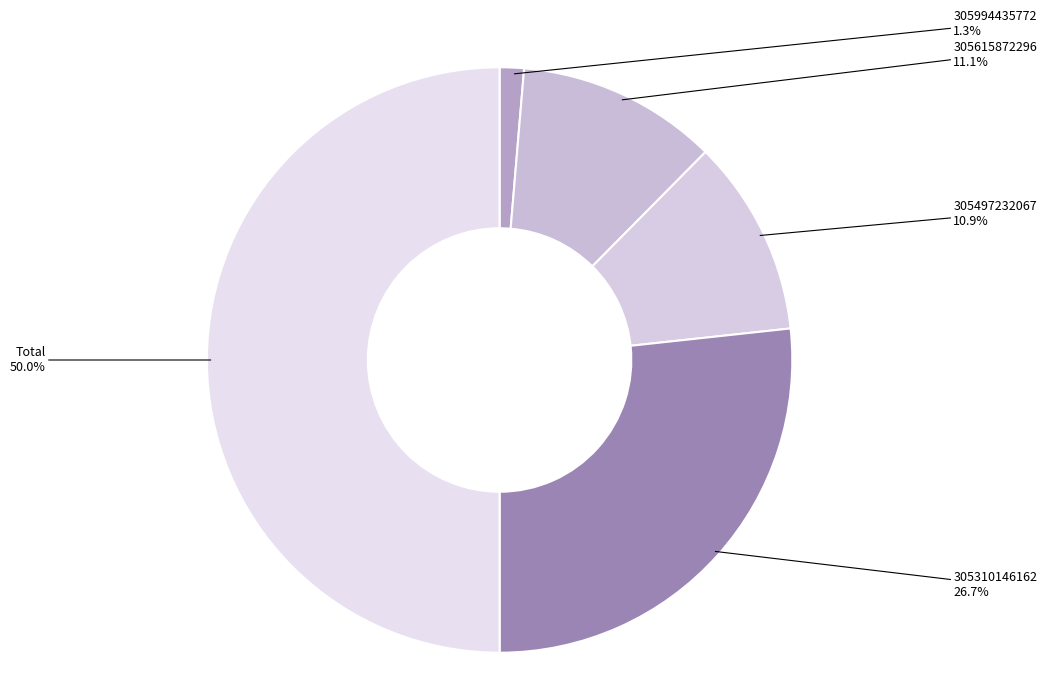

Does 305994435772 account for over 50% of the chart?

No